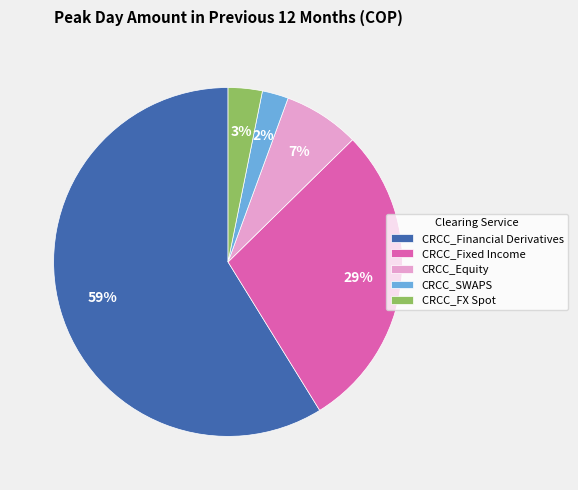

Combined, do CRCC_Financial Derivatives and CRCC_Equity account for over 50%?

Yes